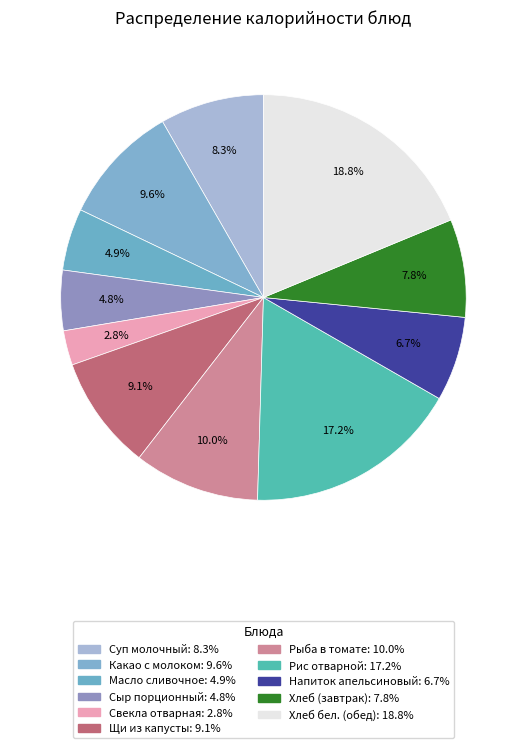

Rank the categories by value from highest to lowest.

хлеб бел. (обед), Рис отварной, Рыба, тушеная в томате с овощами, Какао с молоком, Щи из свежей капусты с картофелем, Суп молочный с макаронными изделиями, хлеб (завтрак), Напиток апельсиновый, Масло сливочное, Сыр порционный, Свекла отварная